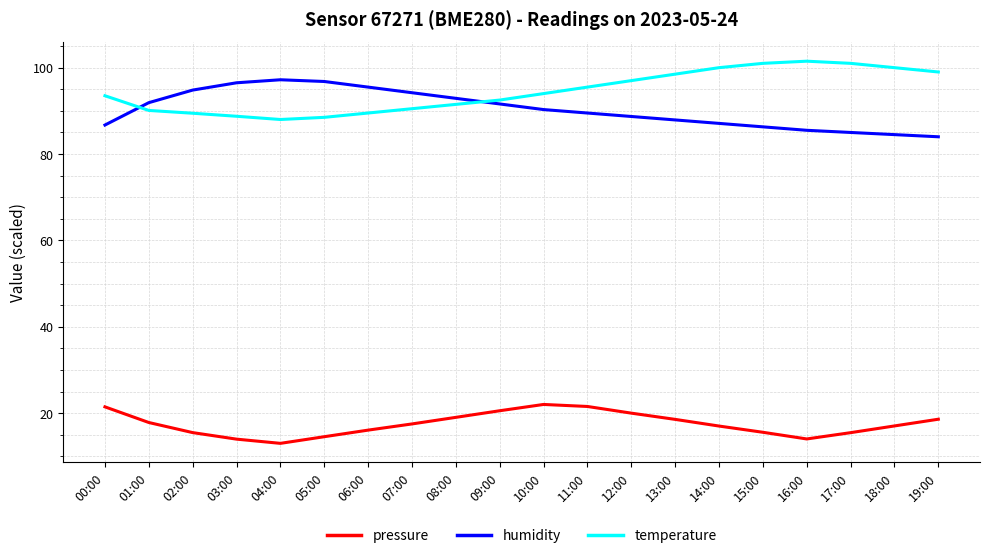

True or false: pressure and humidity intersect in this chart.

False